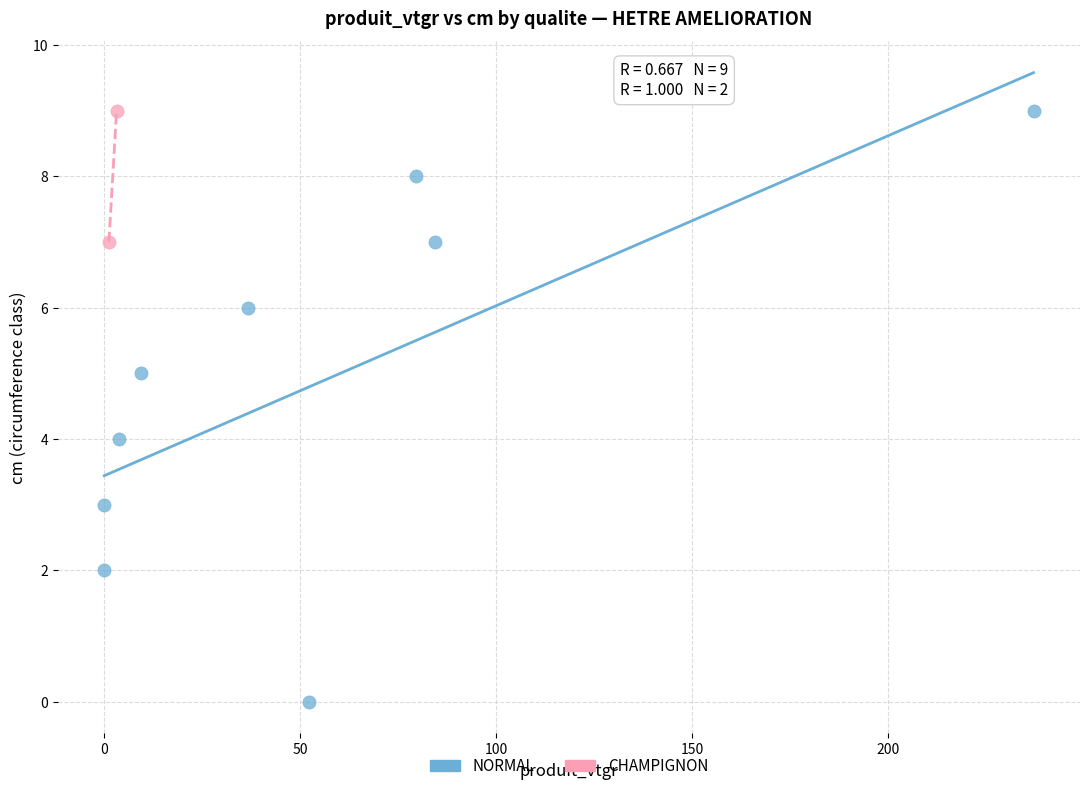

What are all the series names shown in the legend?

NORMAL, CHAMPIGNON